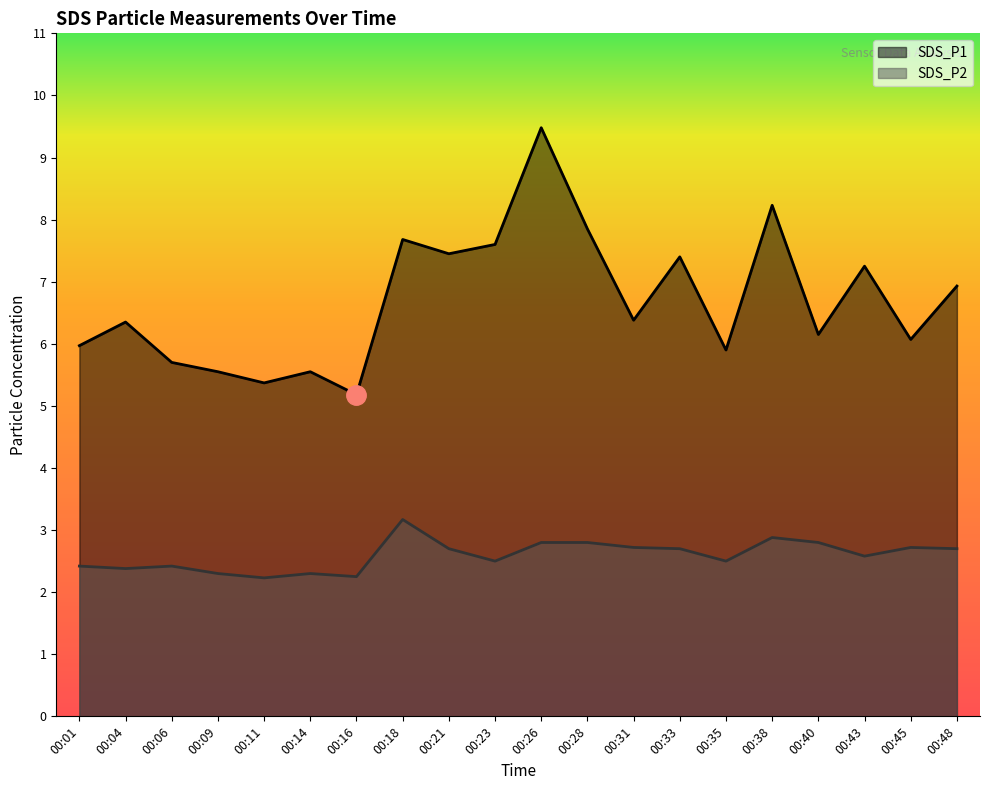

Between 00:16 and 00:40, which series saw the biggest shift?

SDS_P1